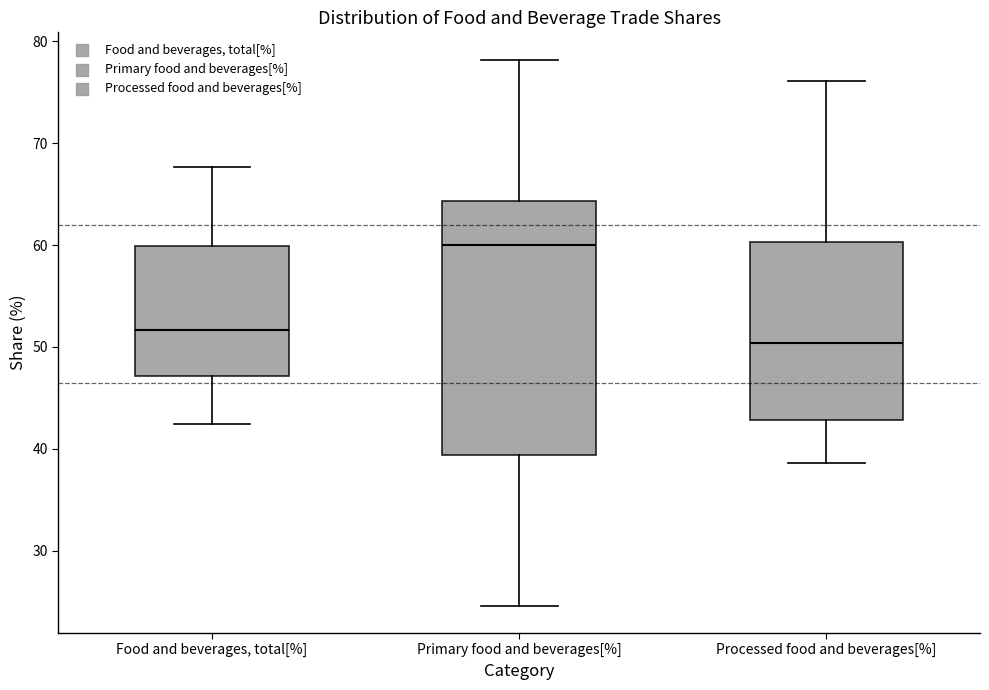

Which box is the tallest, from its lower edge to its upper edge?

Primary food and beverages[%]